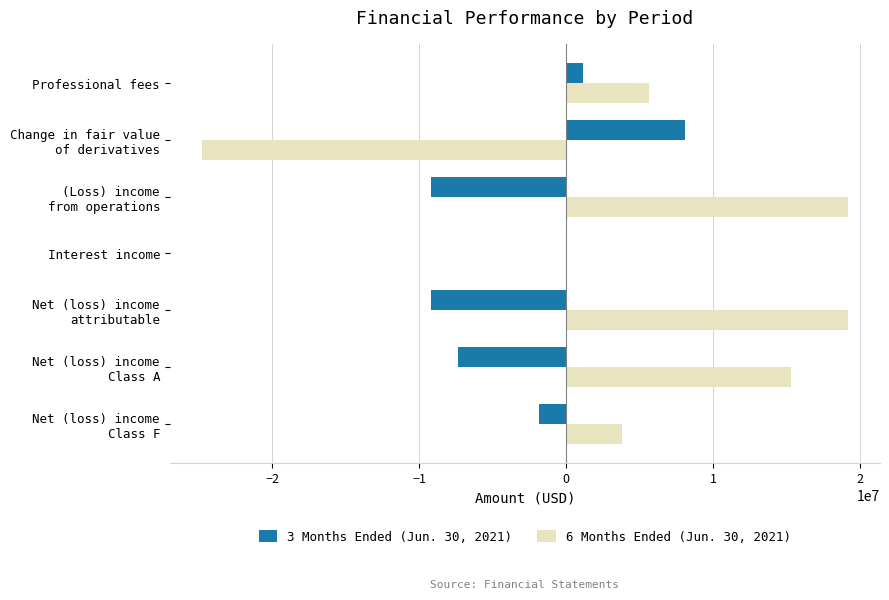

What is the sum of all 3 Months Ended (Jun. 30, 2021) values?

-18365445